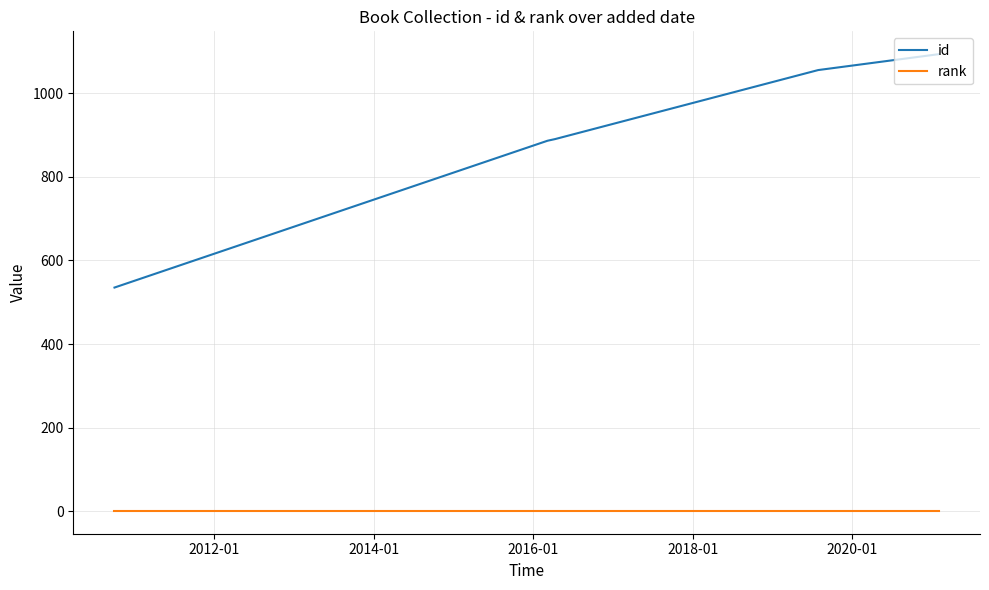

List the series in order of their peak value, highest first.

id, rank